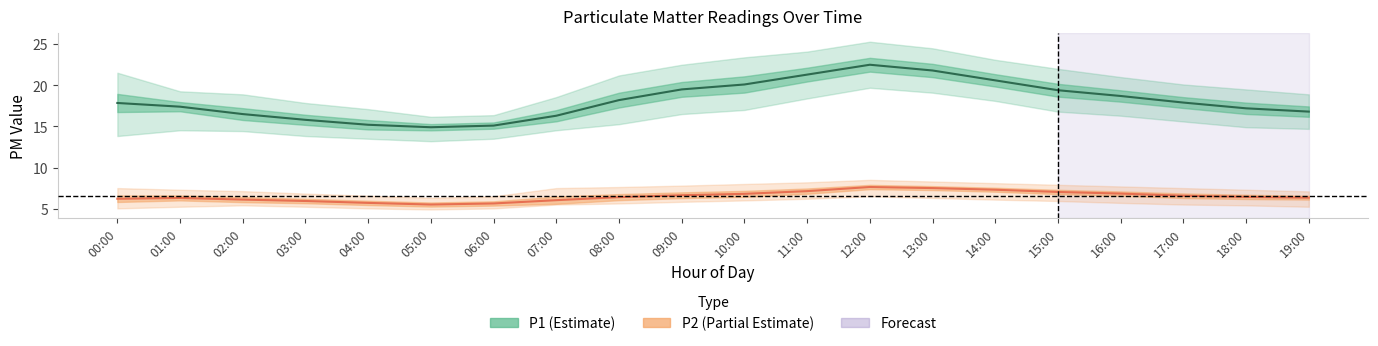

How many interior local valleys does the P1 series have?

1